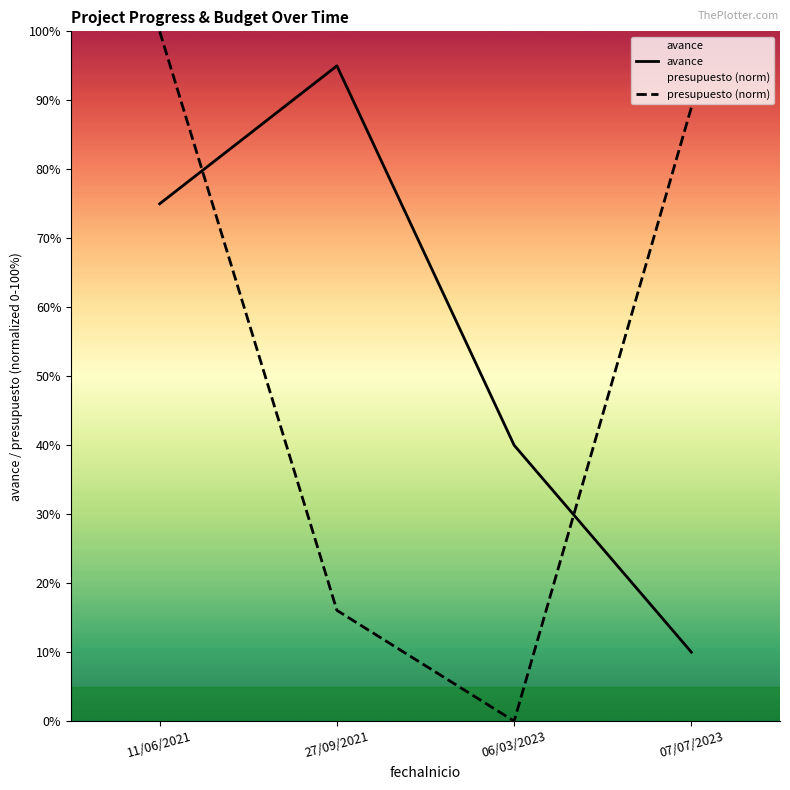

Rank the series by their average value, from lowest to highest.

presupuesto (norm), avance